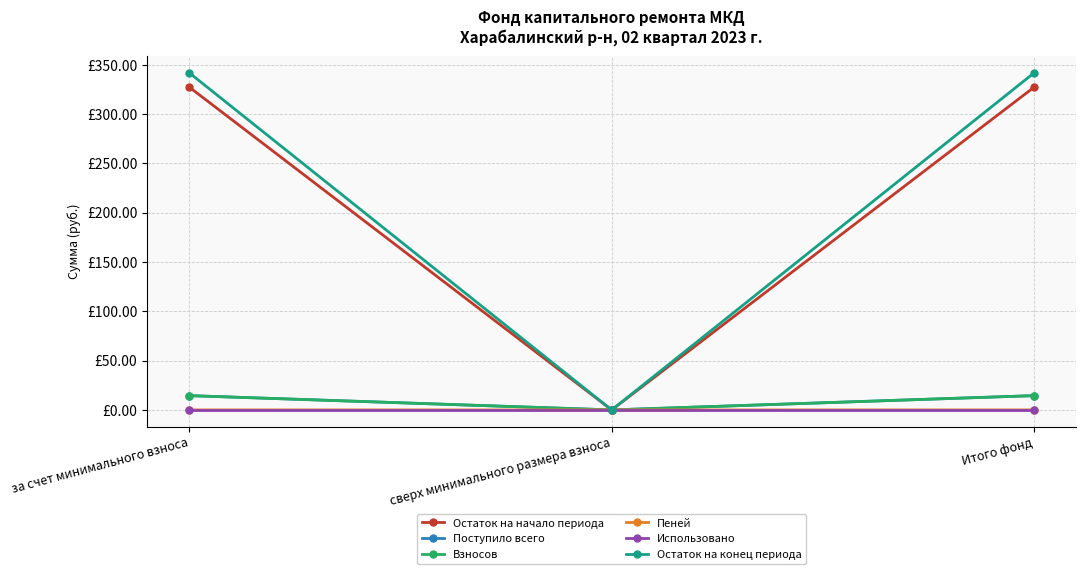

What are all the series names shown in the legend?

Остаток на начало периода, Поступило всего, Взносов, Пеней, Использовано, Остаток на конец периода